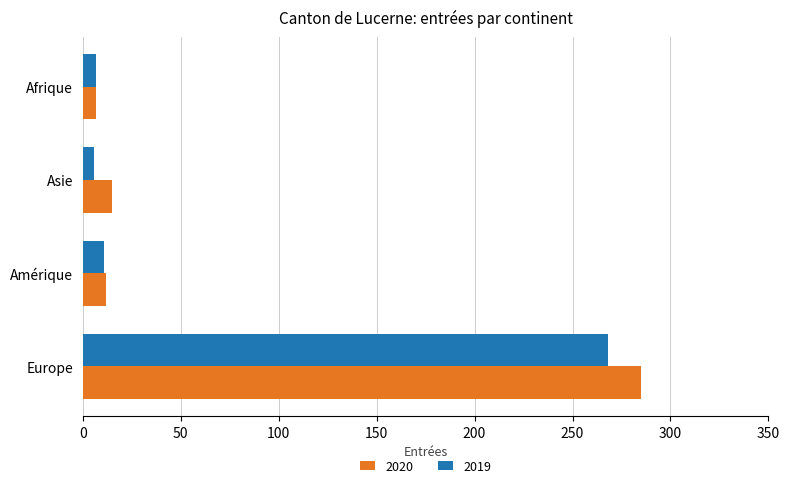

Is it true that 2019 equals 268 at Europe?

True